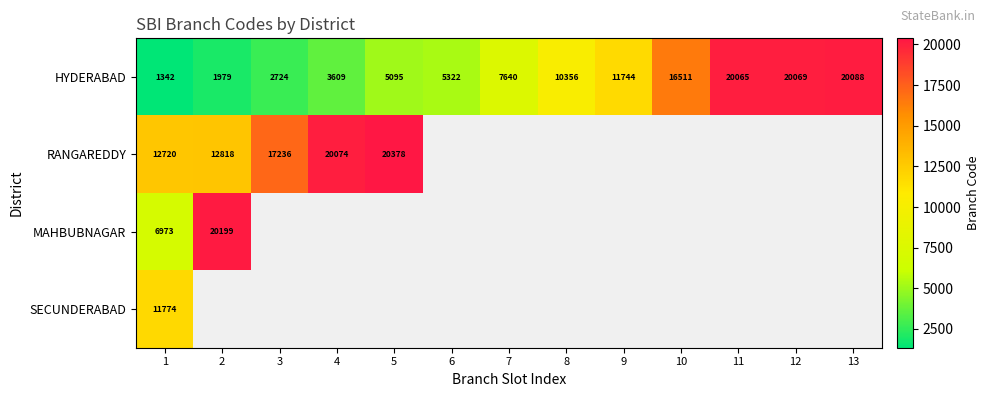

What is the difference between the maximum and minimum values in the HYDERABAD series?

18746